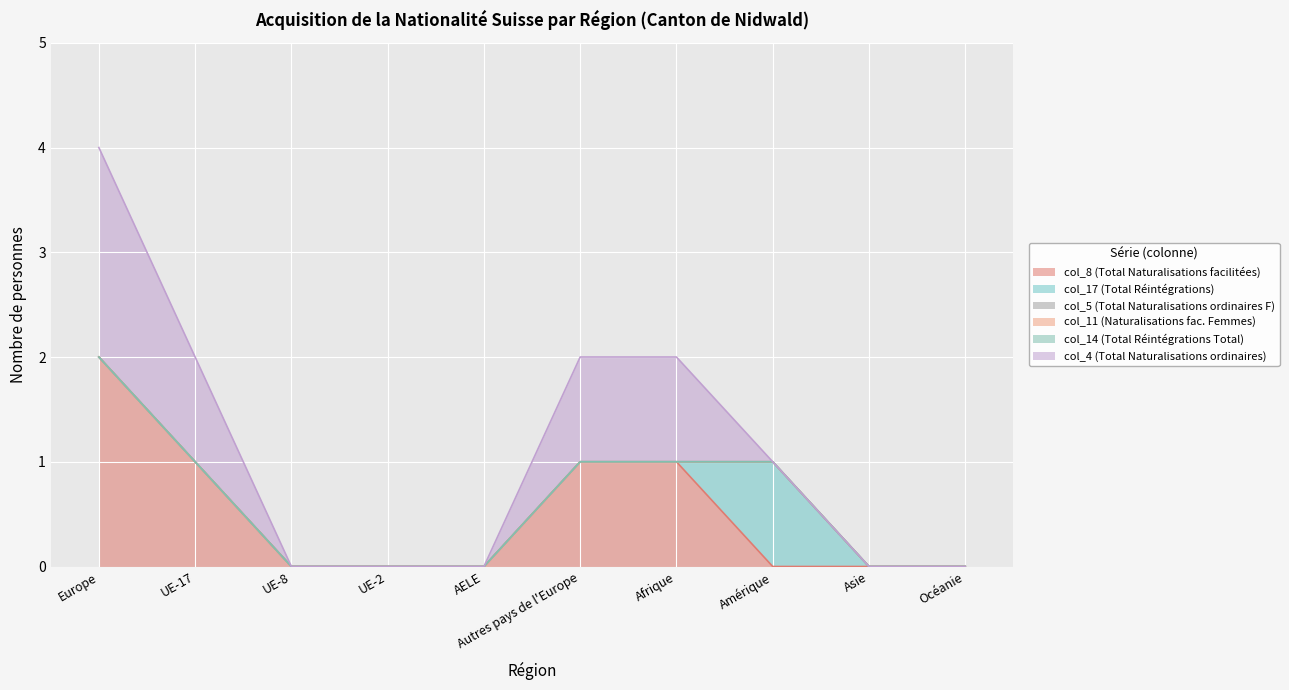

Rank the series at Autres pays de l'Europe from highest to lowest value.

col_8 (Total Naturalisations facilitées), col_4 (Total Naturalisations ordinaires), col_17 (Total Réintégrations), col_5 (Total Naturalisations ordinaires F), col_11 (Naturalisations fac. Femmes), col_14 (Total Réintégrations Total)